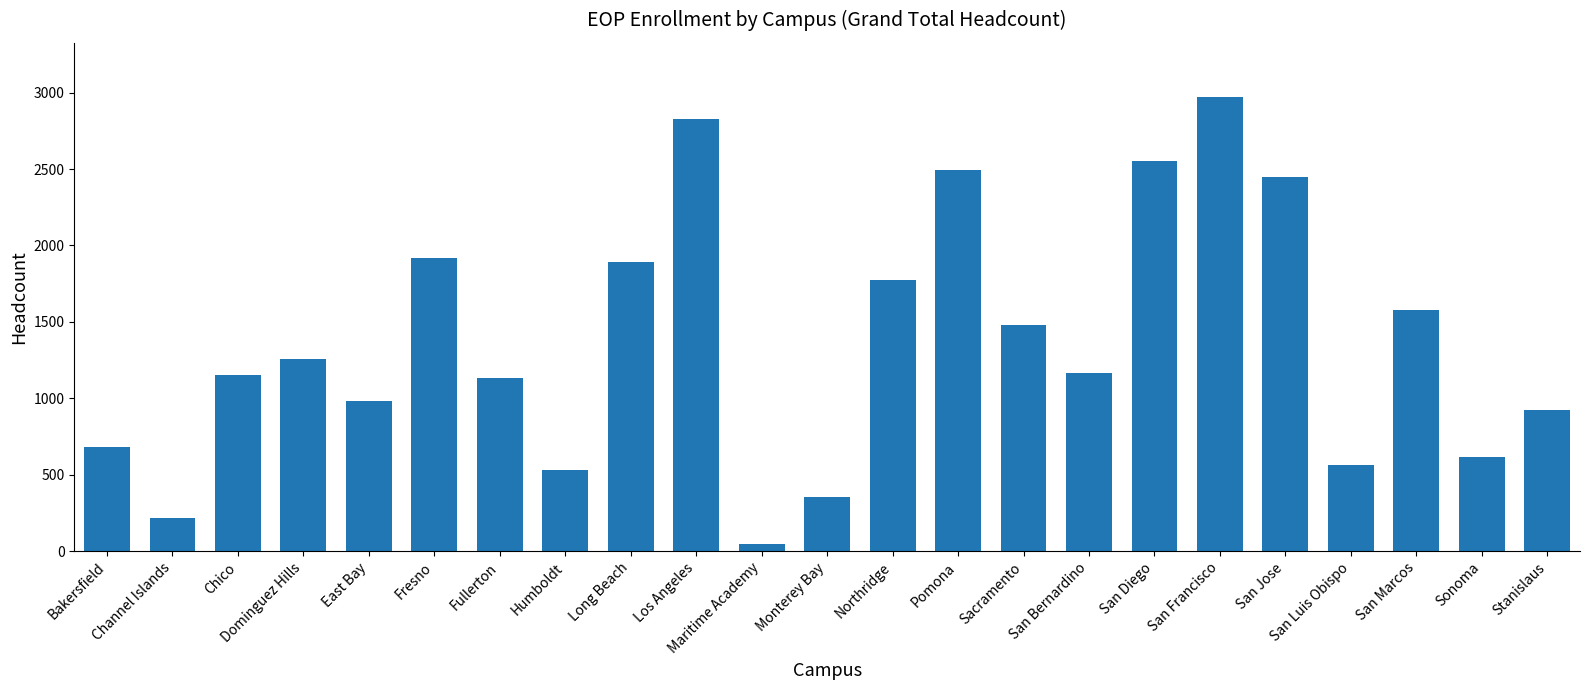

How many bars are there in total?

23